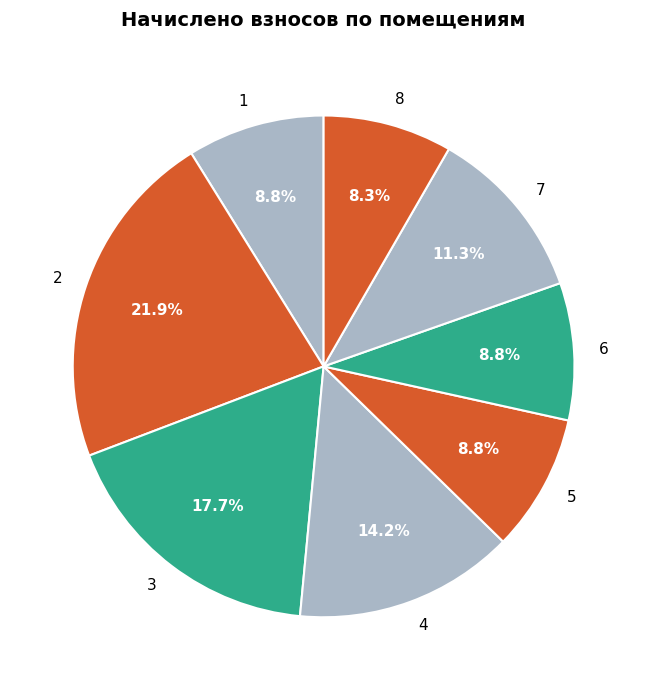

Which has a higher value, 4 or 5?

4